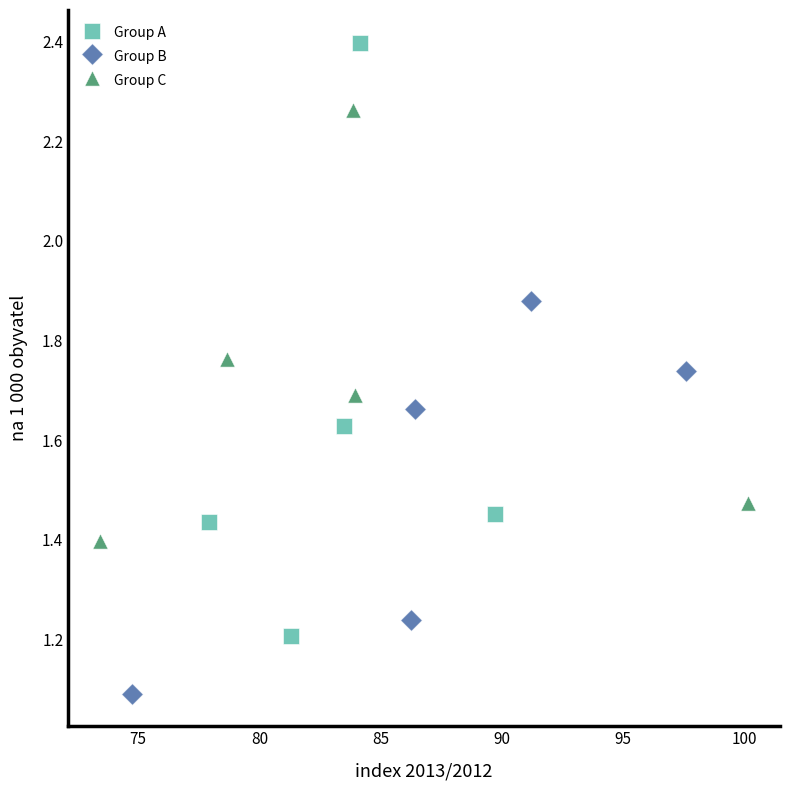

Which series reaches the minimum Y coordinate?

Group B